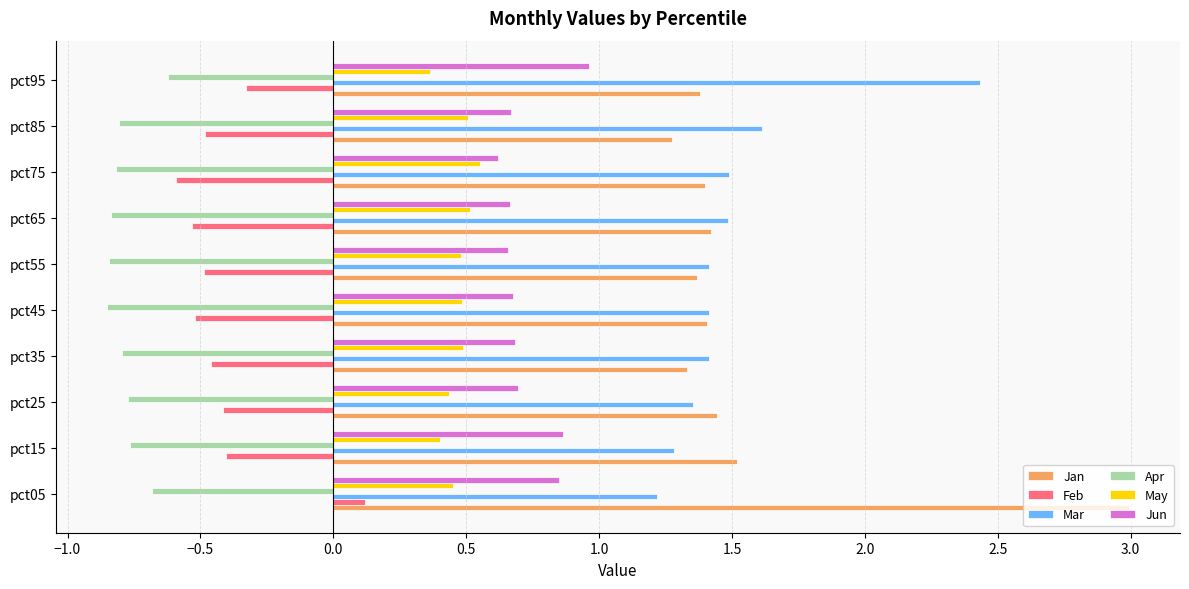

How many series are shown in this chart?

6